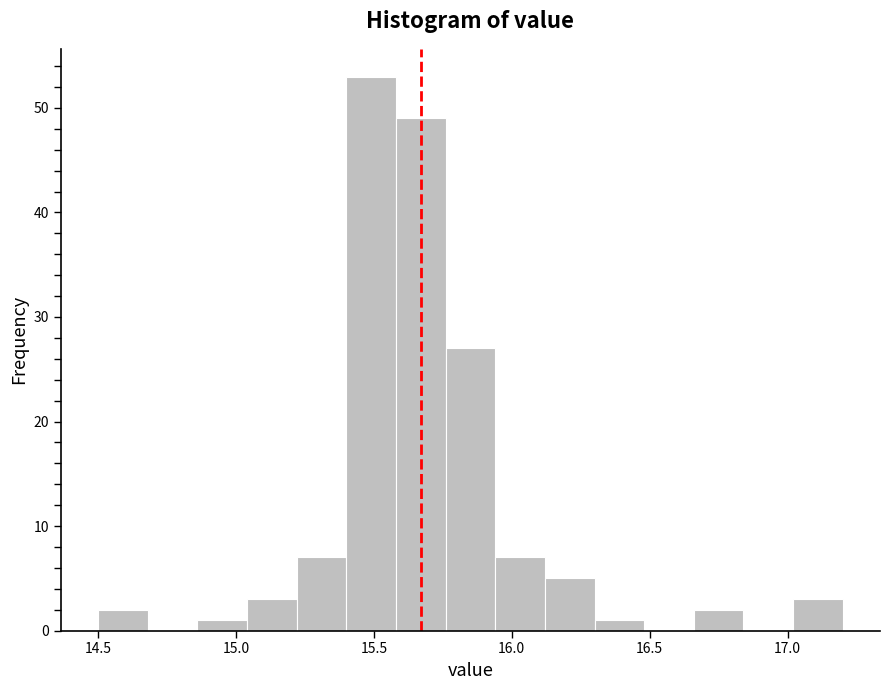

Around what value on the x-axis is the tallest bar? Give the approximate position of its centre, as read against the axis.

15.50